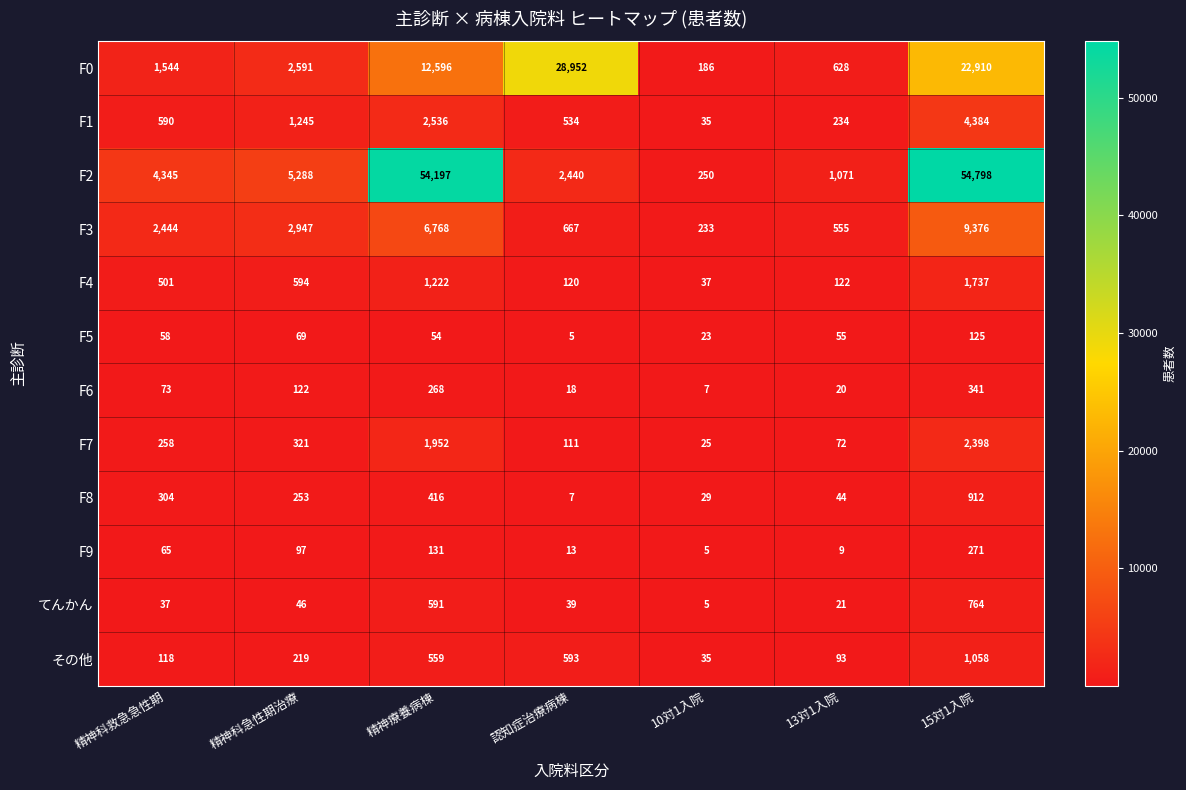

What is the smallest value displayed?

5